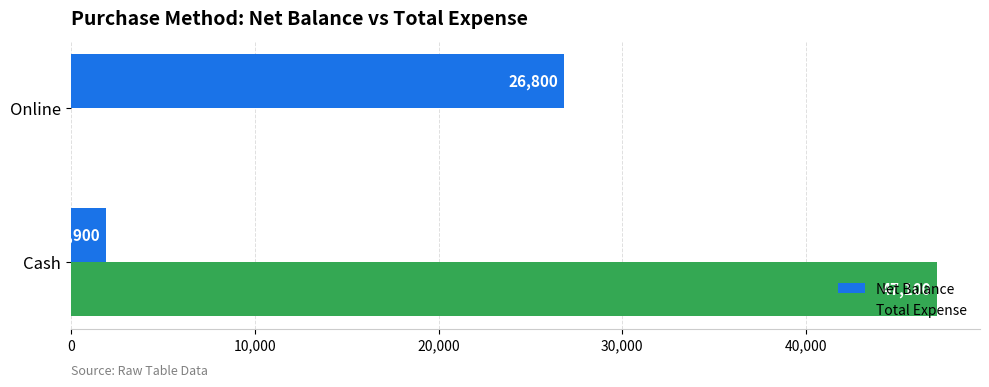

How many values in Total Expense are above zero?

1